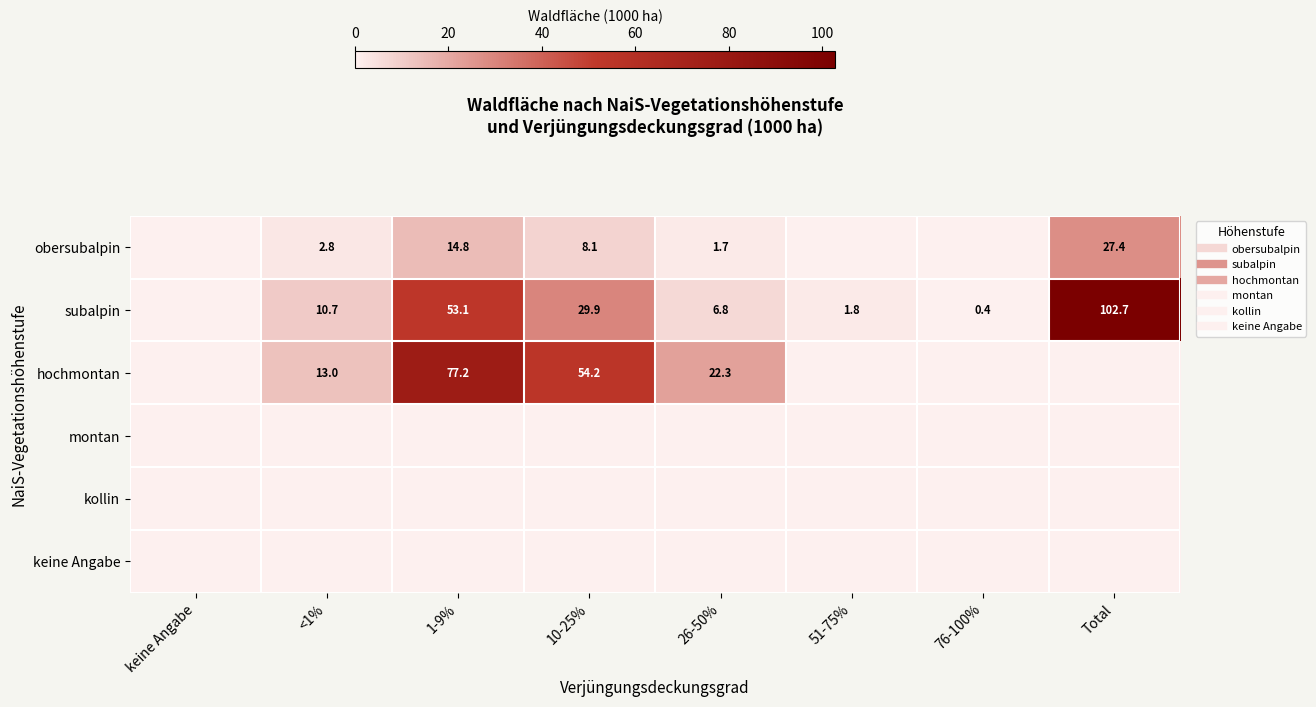

At which category is the sum across all series the highest?

1-9%